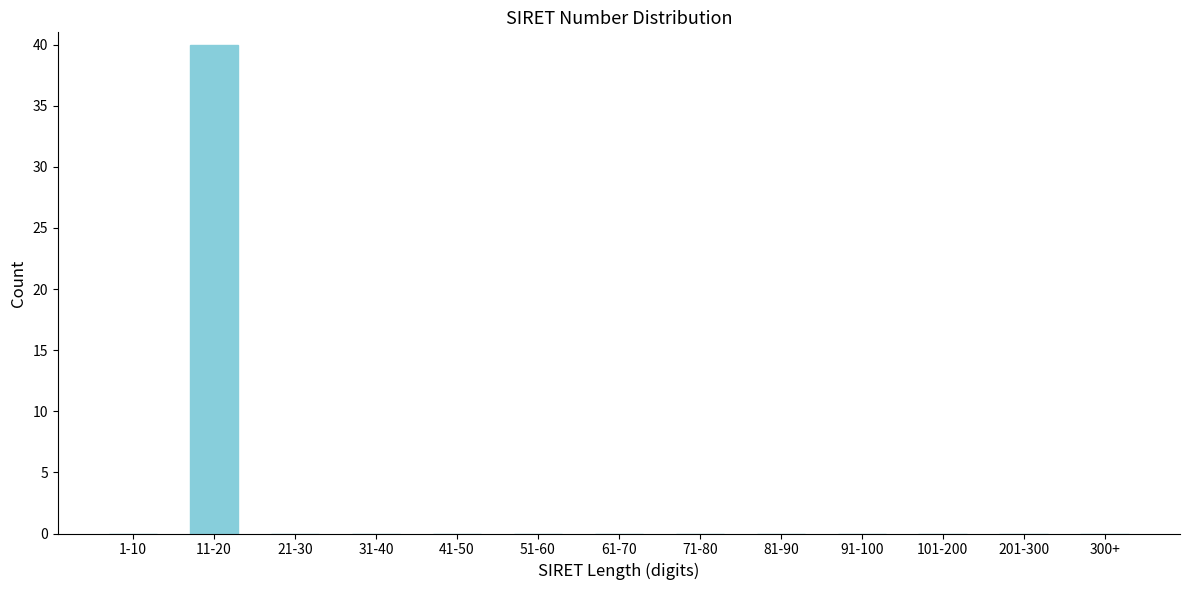

Reading left to right, extract all data points from this chart.

1-10=0	11-20=40	21-30=0	31-40=0	41-50=0	51-60=0	61-70=0	71-80=0	81-90=0	91-100=0	101-200=0	201-300=0	300+=0